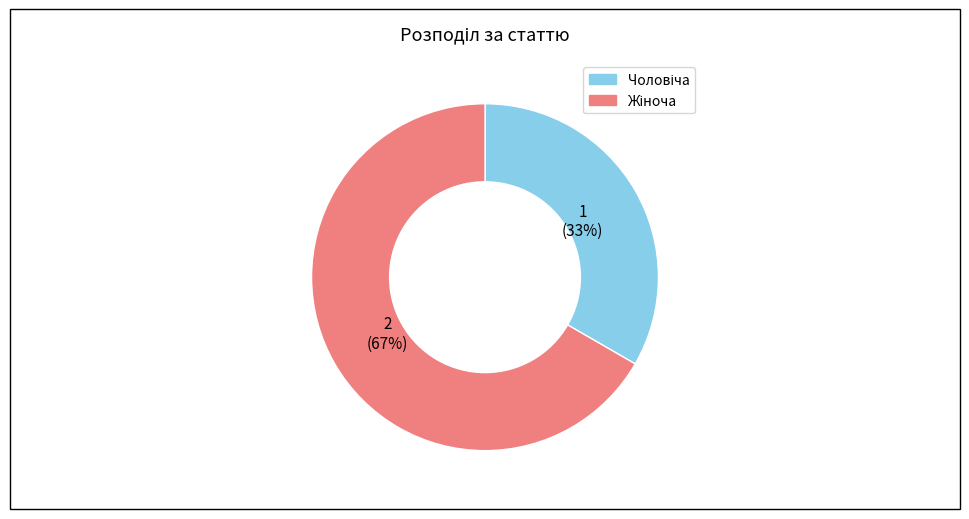

Is there any slice that represents more than half of the pie?

Yes